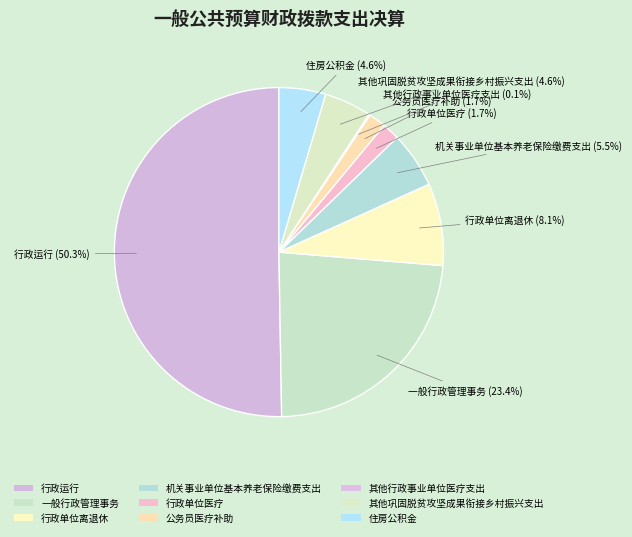

How many segments does this pie chart have?

9